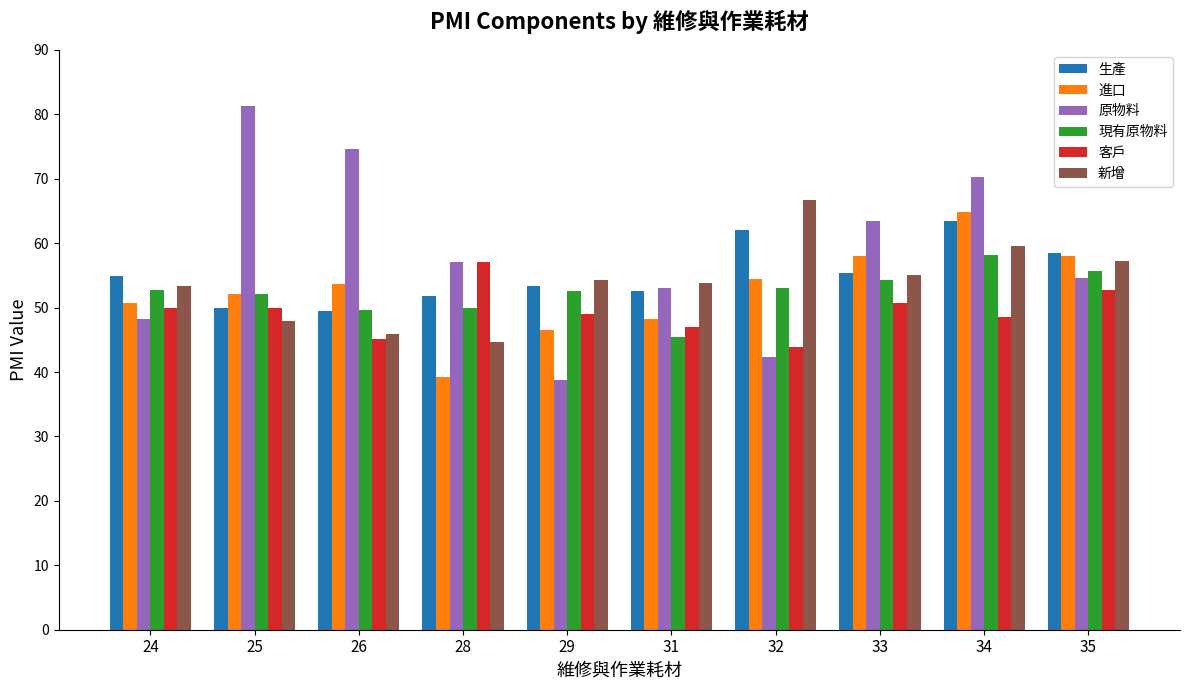

What is the difference between the 客戶 values at 33 and 24?

0.8